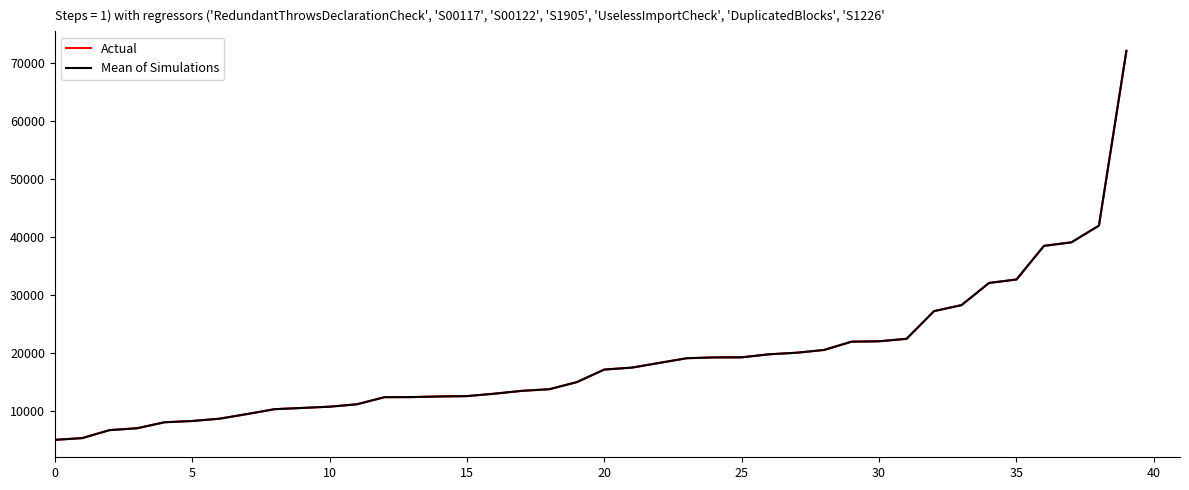

True or false: Actual has more than 1 points higher than both neighbors.

False